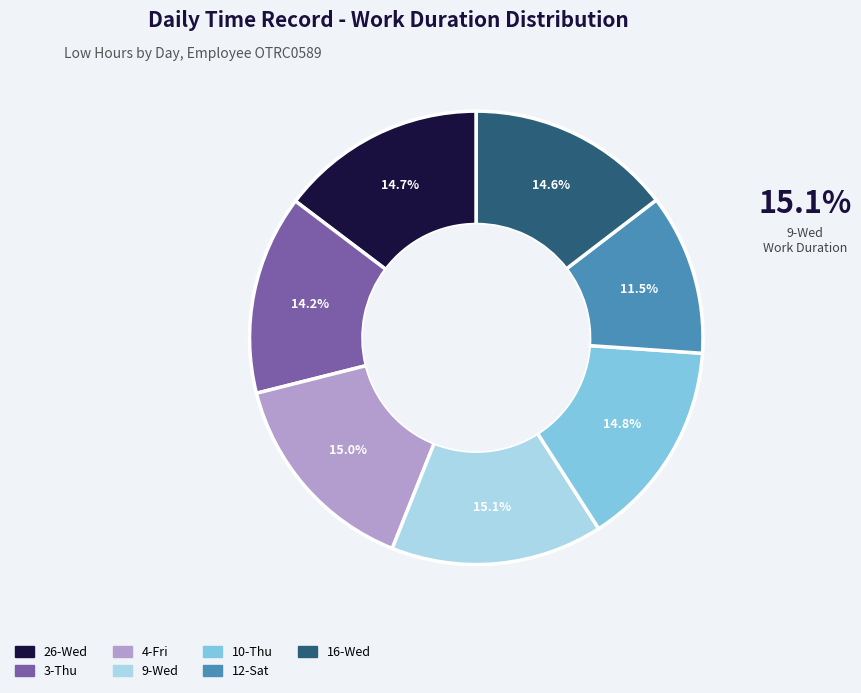

What percentage is the 9-Wed slice, to the nearest percent?

15%